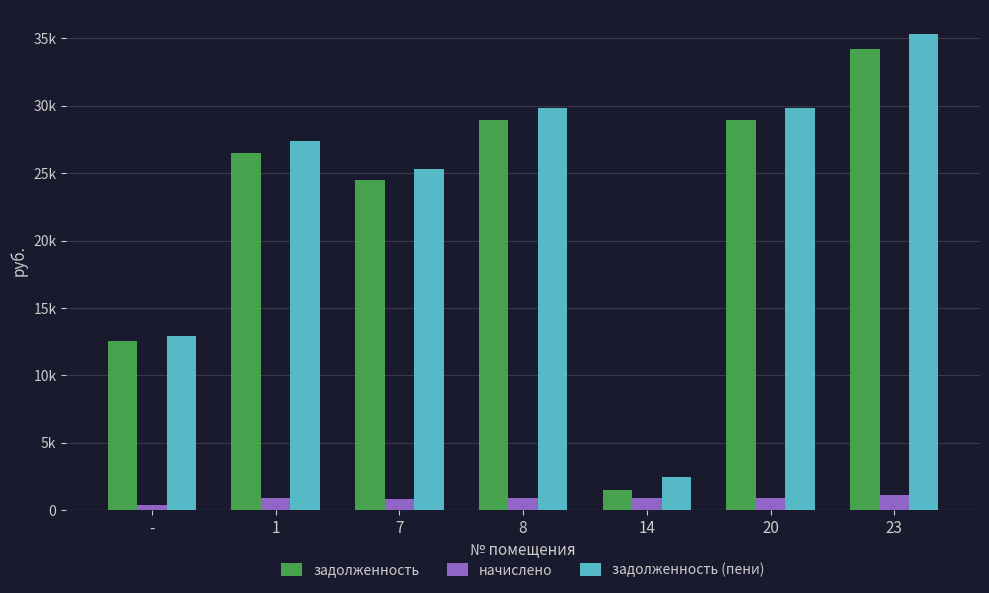

What is the sum of the задолженность values at 8 and 20?

57834.7